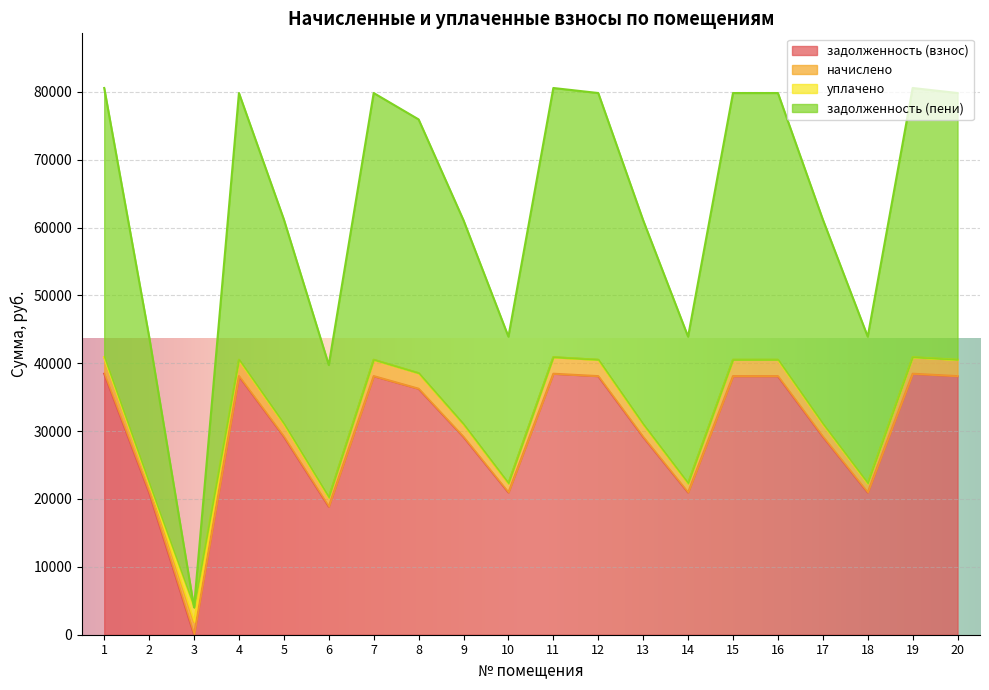

Which series changed the most between 2 and 9?

задолженность (пени)